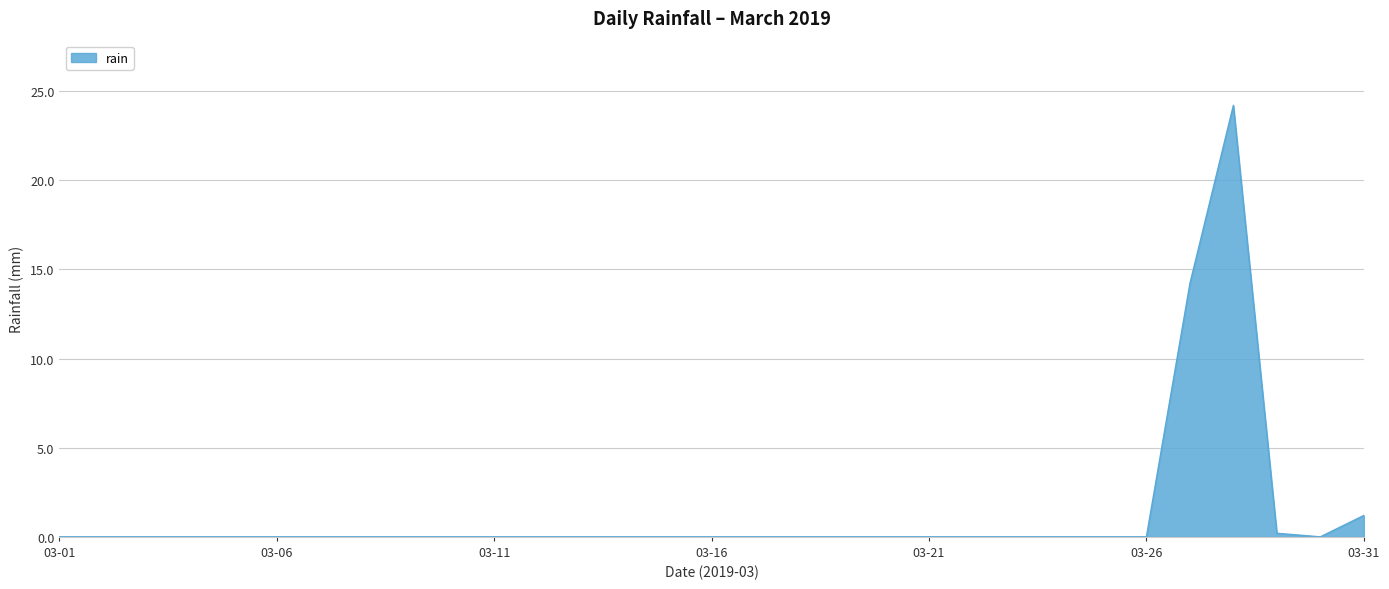

What is the maximum value shown in the chart?

24.2